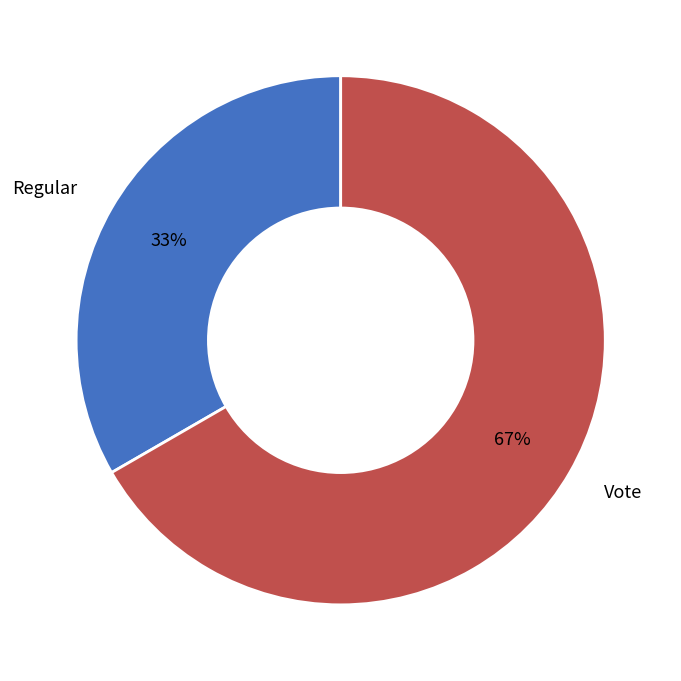

Is Regular the majority of the pie?

No